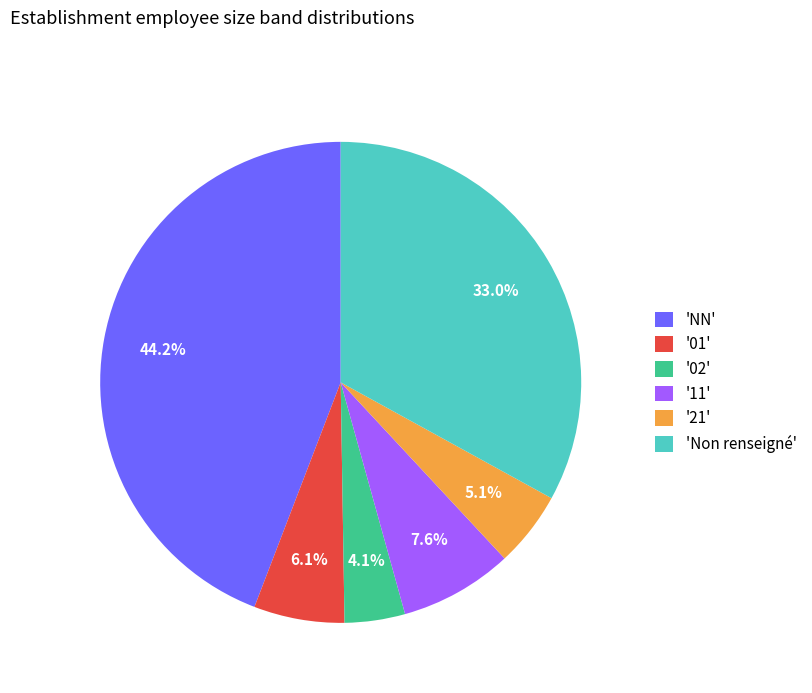

Rank the categories by value from highest to lowest.

'NN', 'Non renseigné', '11', '01', '21', '02'